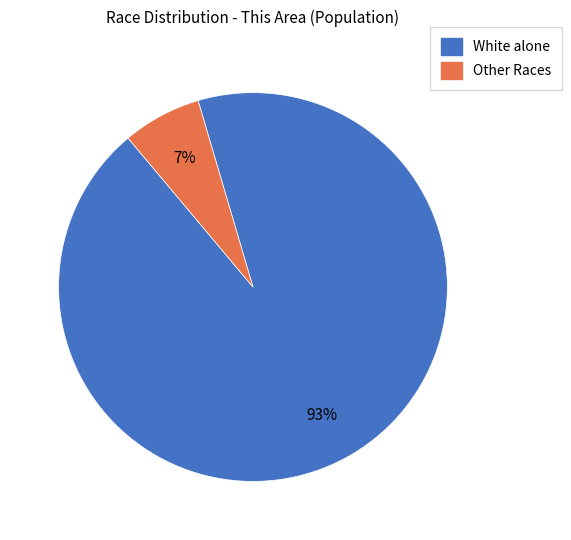

Is there any slice that represents more than half of the pie?

Yes